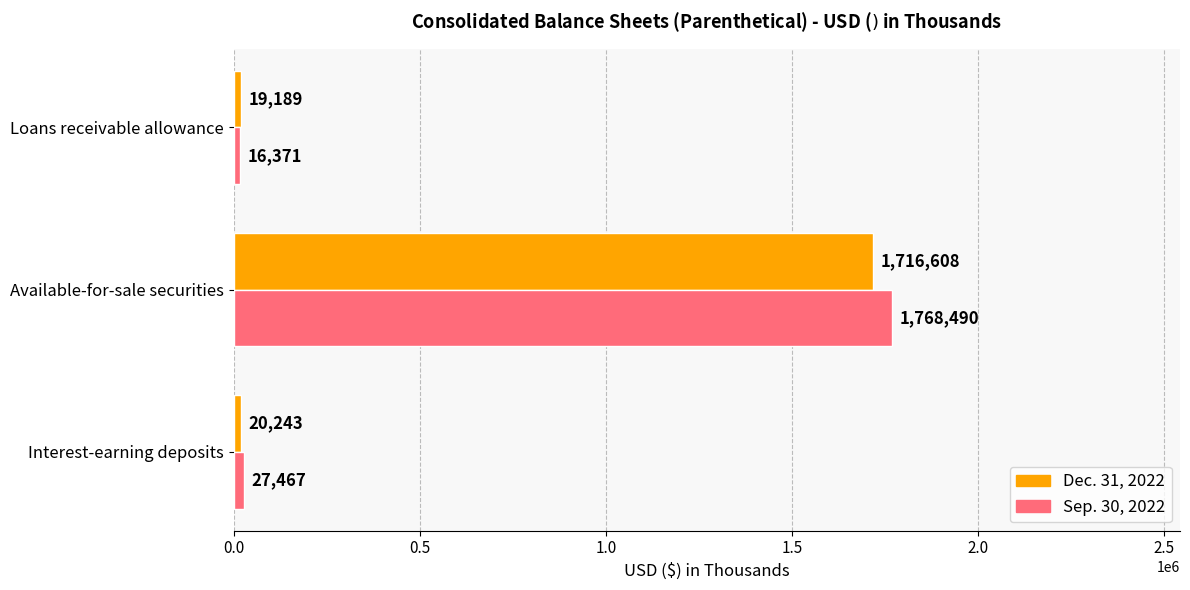

What is the smallest value displayed?

16371